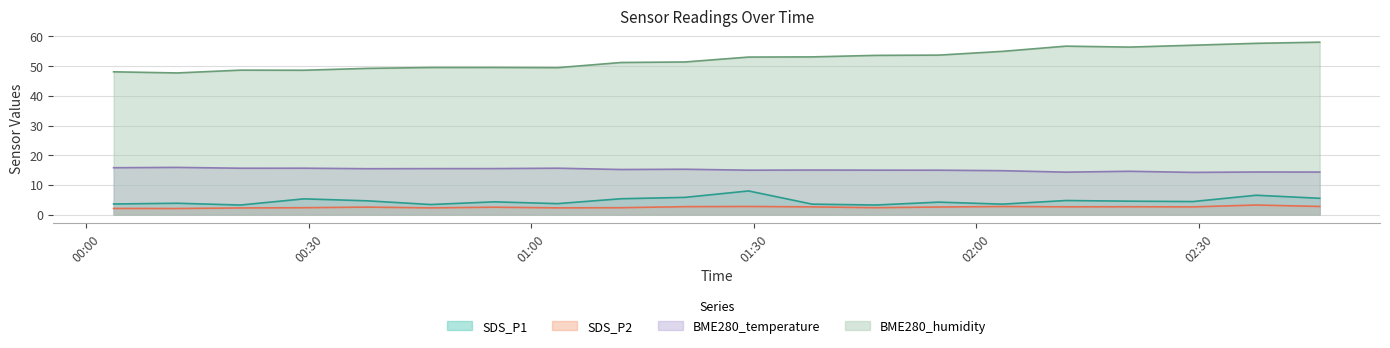

Which category has the lowest value across all series?

2023/05/12 00:12:17